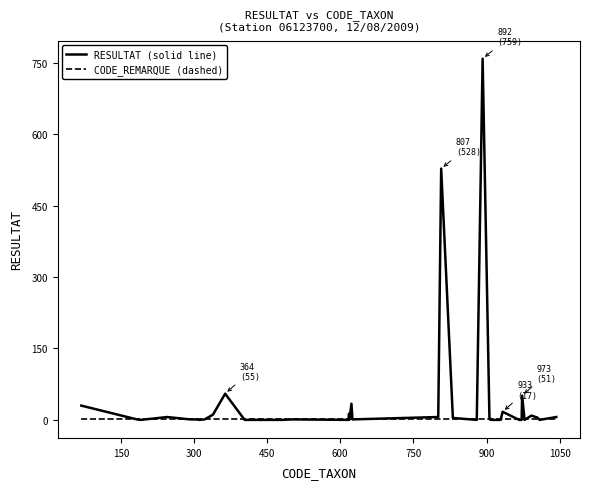

Rank the series by their average value, from highest to lowest.

RESULTAT (solid line), CODE_REMARQUE (dashed)